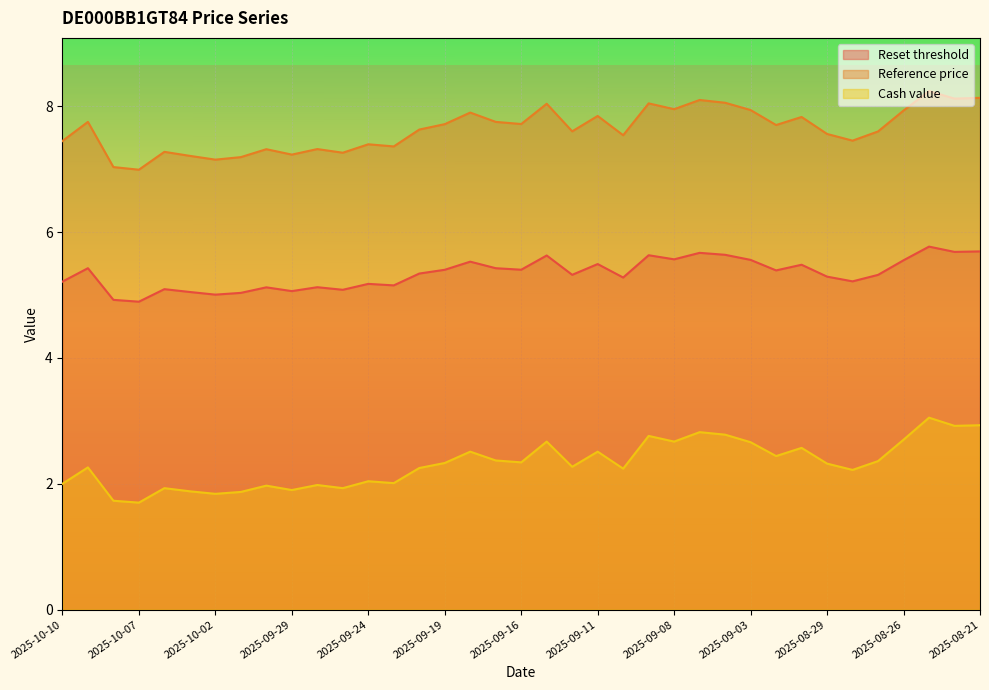

Rank the series at 2025-08-22 from highest to lowest value.

Reference price, Reset threshold, Cash value